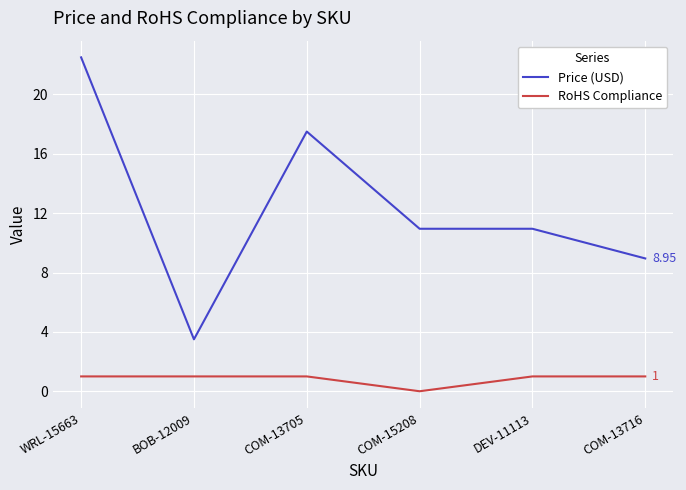

At WRL-15663, list the series in order from smallest to largest.

RoHS Compliance, Price (USD)